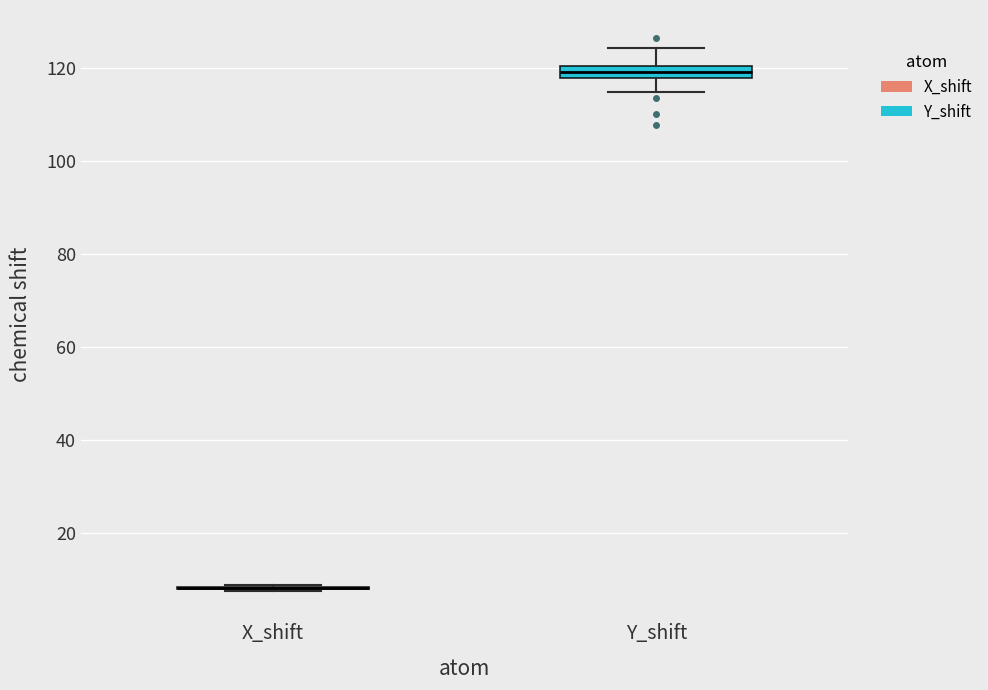

Comparing the boxes themselves (not the whiskers), which one is the tallest?

Y_shift